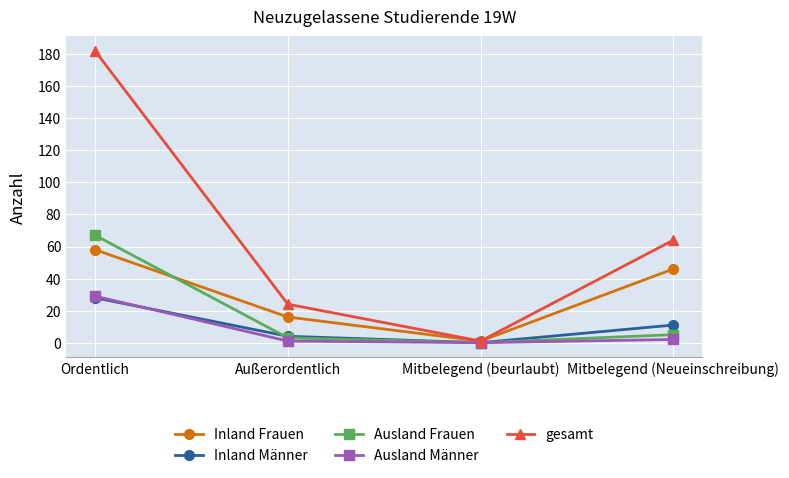

What is the average value of the Inland Männer series?

11